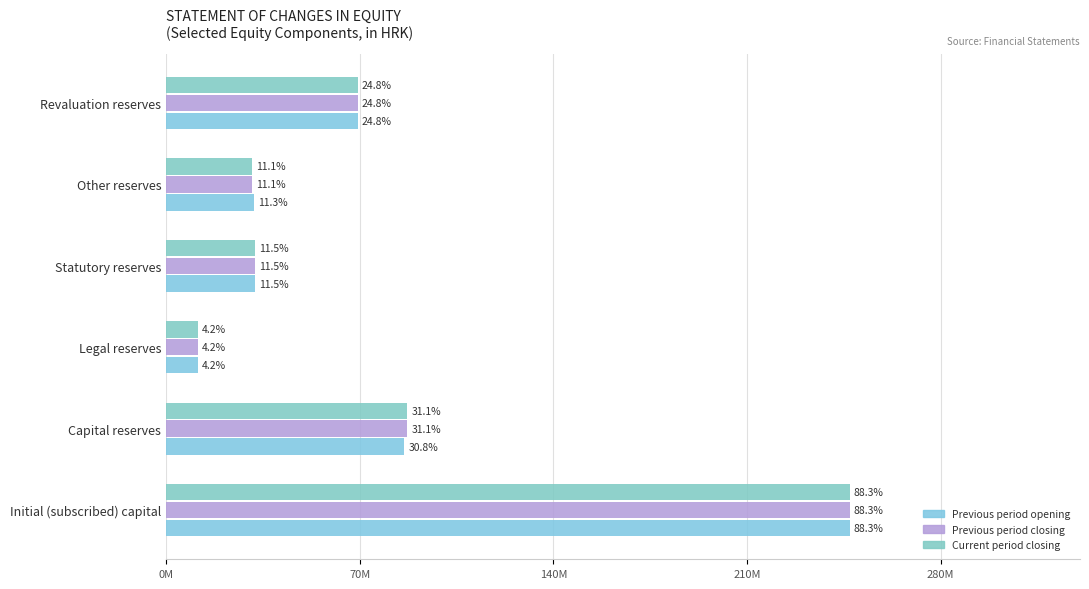

What is the value of the Previous period opening bar at the 3rd from the left?

11652410